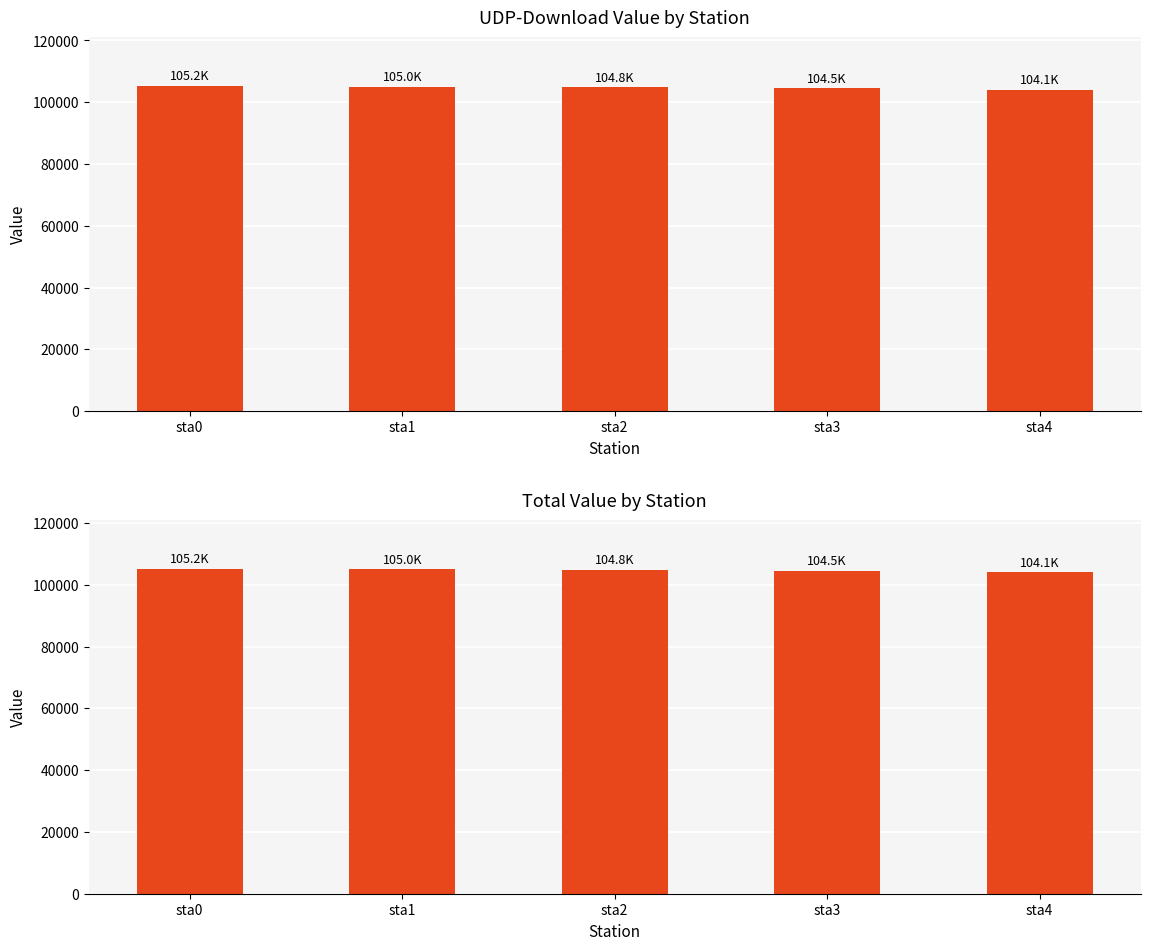

At which label does total reach its peak?

sta0